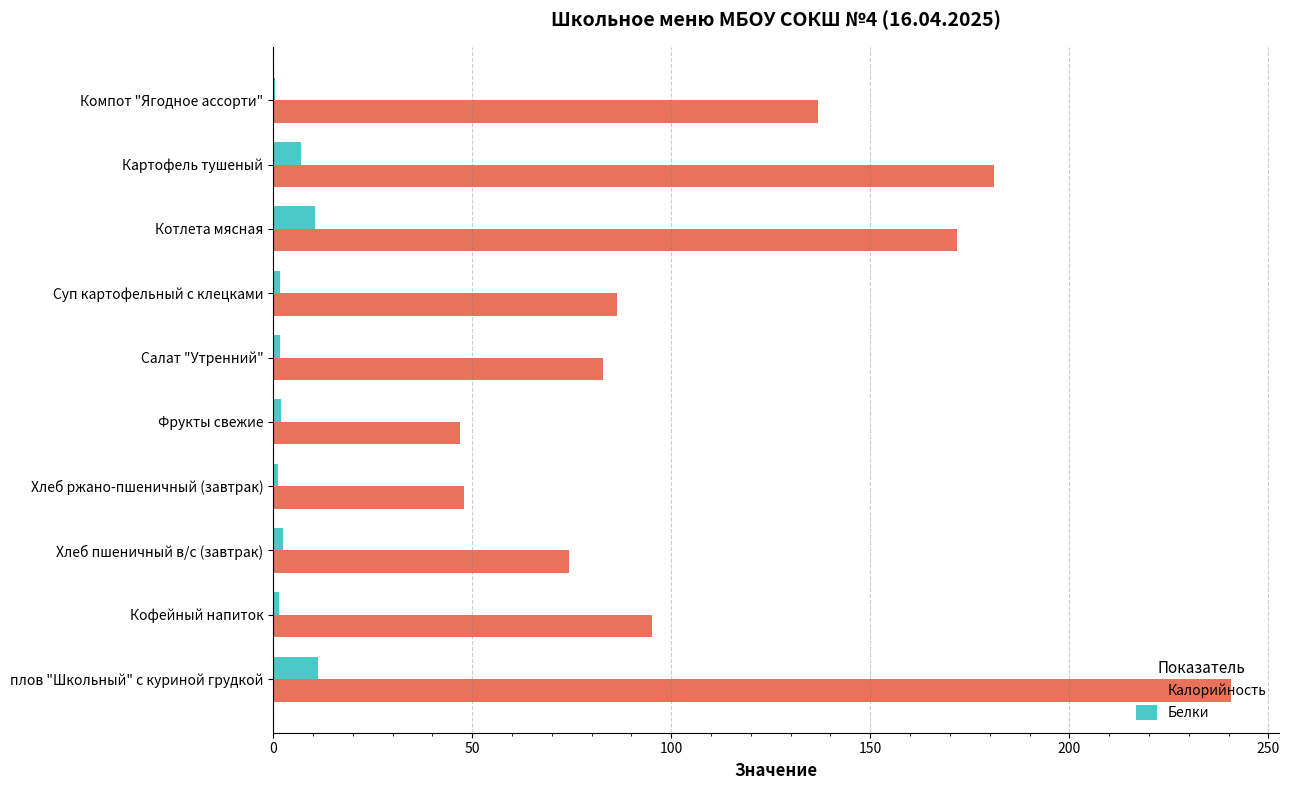

The value of Калорийность at Картофель тушеный is 102.0. True or false?

False